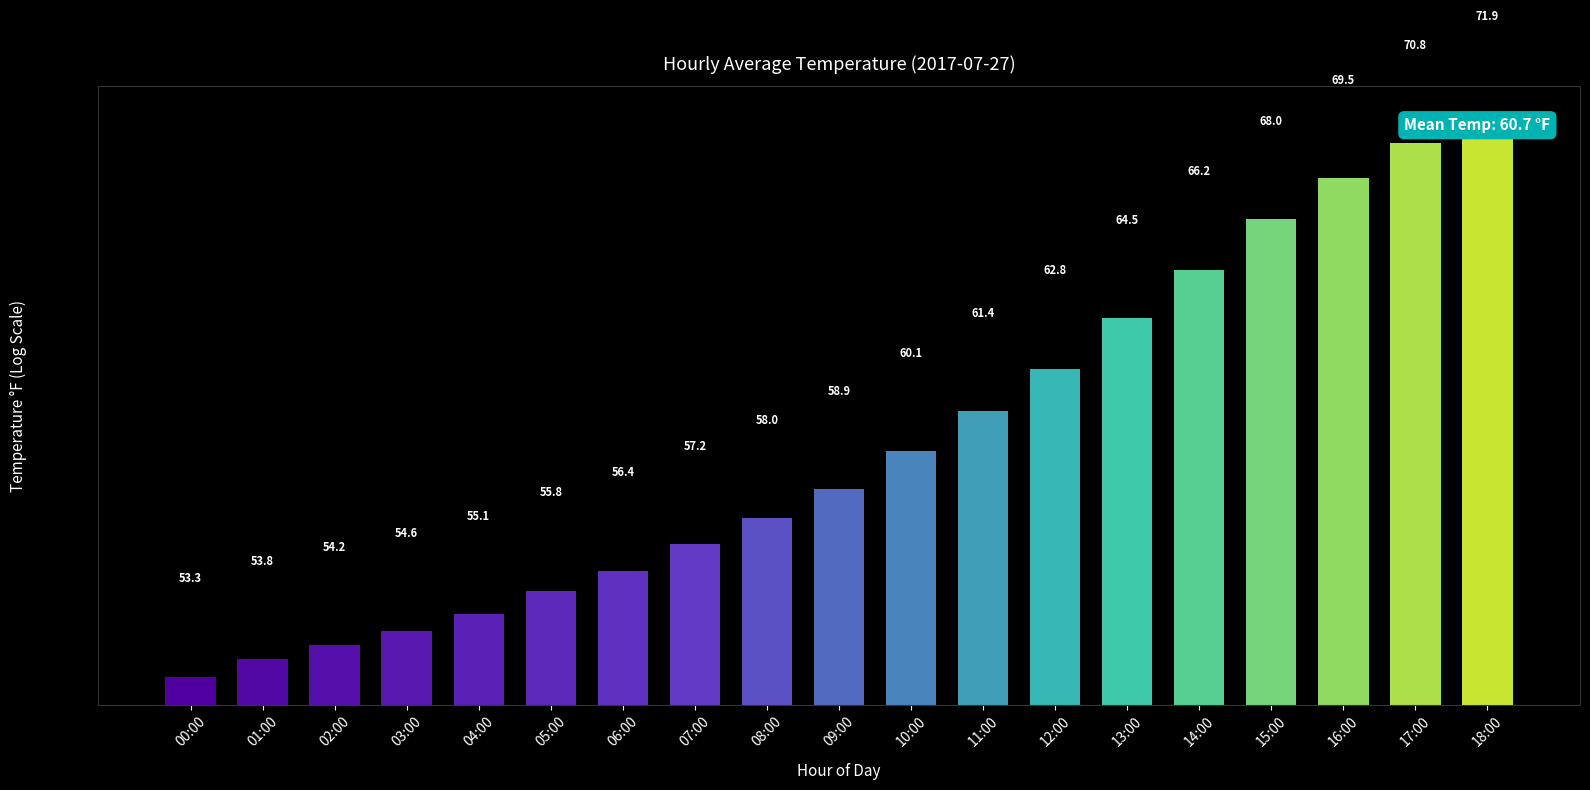

At which label is the value closest to 62?

11:00